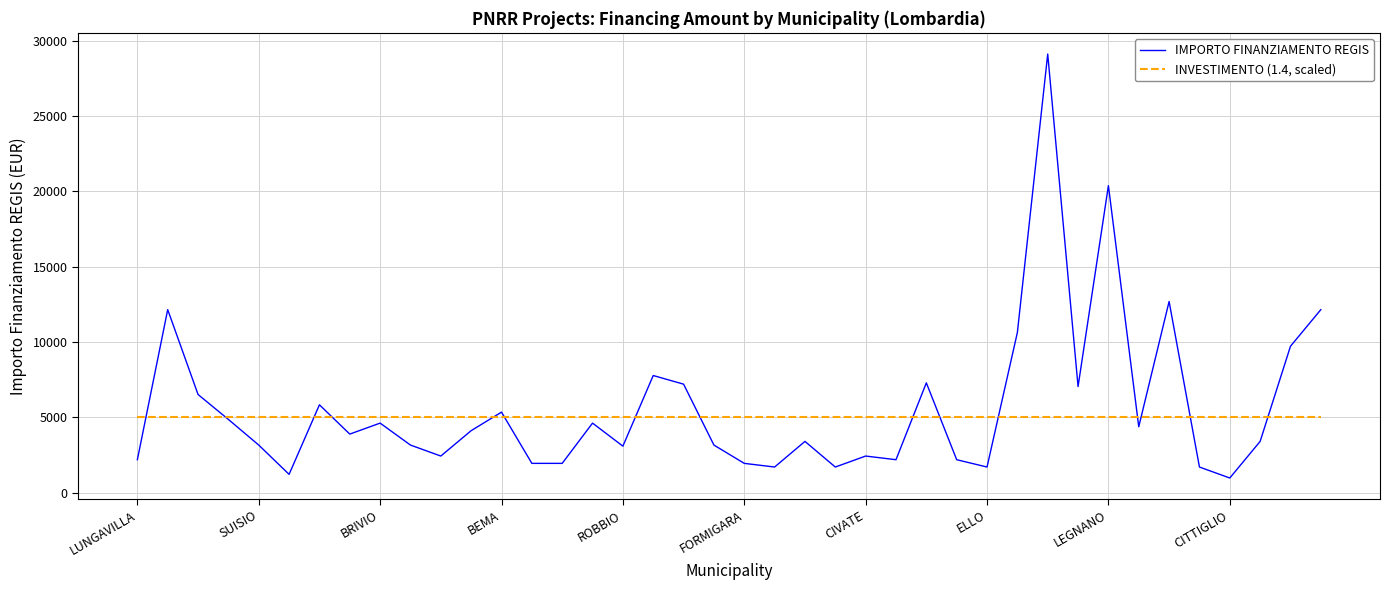

List the series in order of their peak value, lowest first.

INVESTIMENTO (1.4, scaled), IMPORTO FINANZIAMENTO REGIS